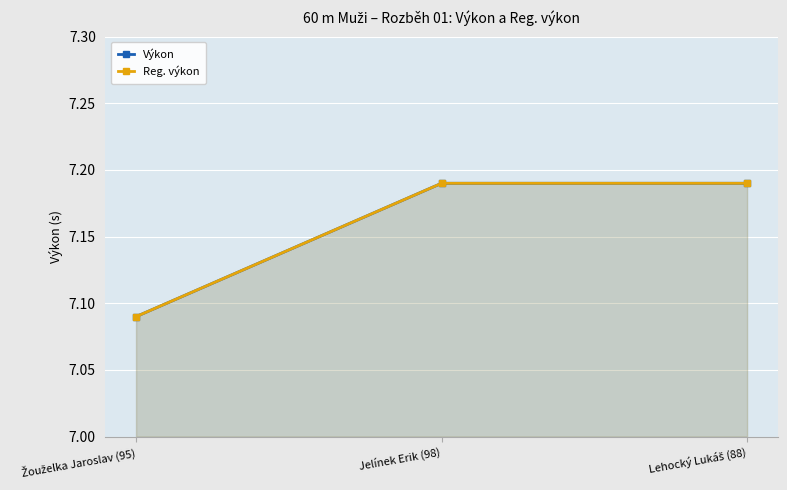

What are all the series names shown in the legend?

Výkon, Reg. výkon